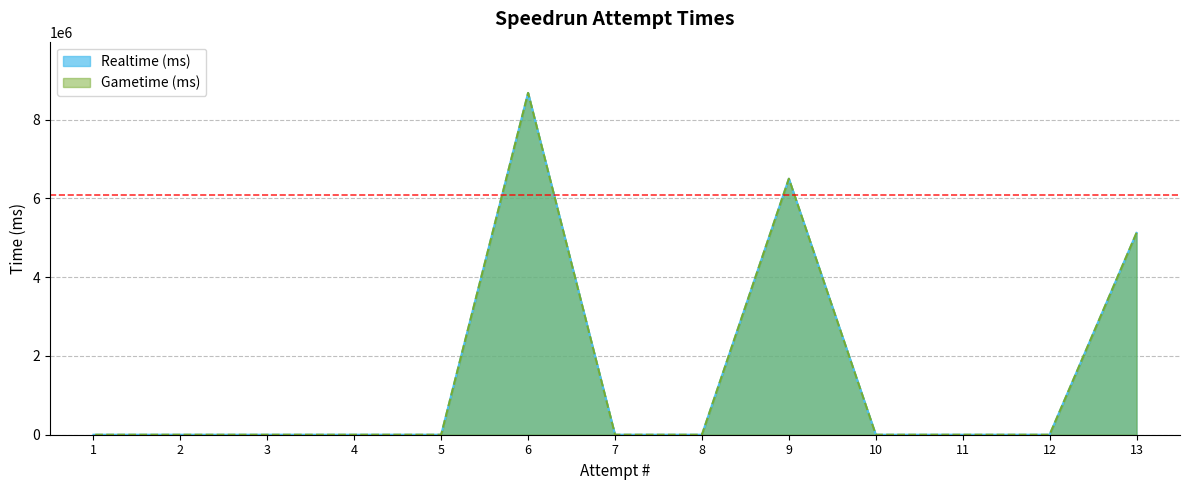

What is the total value across all series at 6?

17361476